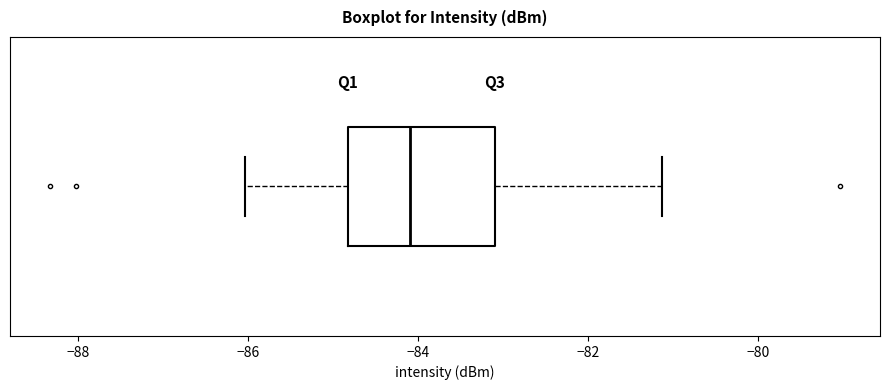

Where does the left whisker of the box end on the x-axis? The values are not printed on the chart, so give them approximately, as read against the axis.

-86.0